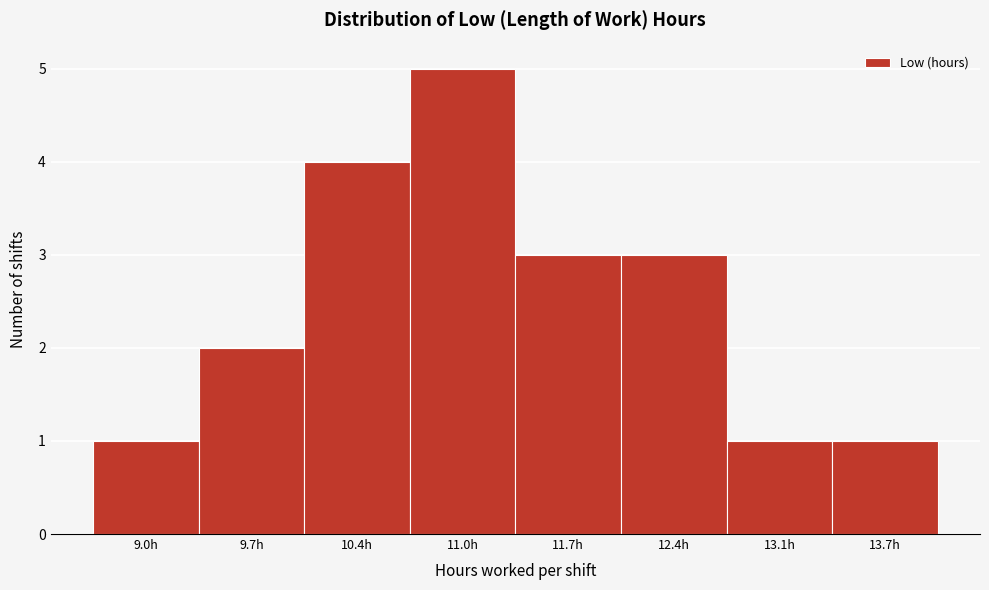

Reading left to right, list every bar in this chart as the range it spans on the x-axis followed by its height. Neither the bar edges nor the heights are printed on the chart, so give them approximately, as read against the axes.

8.7 to 9.4: 1
9.4 to 10.0: 2
10.0 to 10.7: 4
10.7 to 11.4: 5
11.4 to 12.0: 3
12.0 to 12.7: 3
12.7 to 13.4: 1
13.4 to 14.1: 1